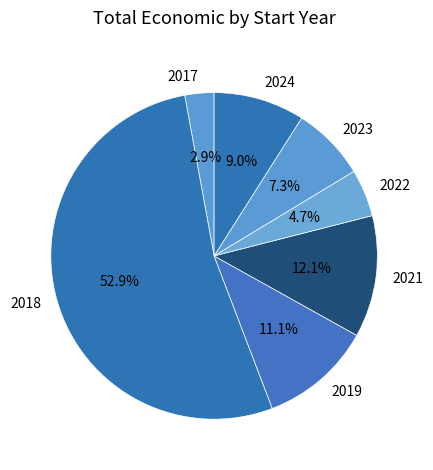

What percentage is the 2021 slice, to the nearest percent?

12%